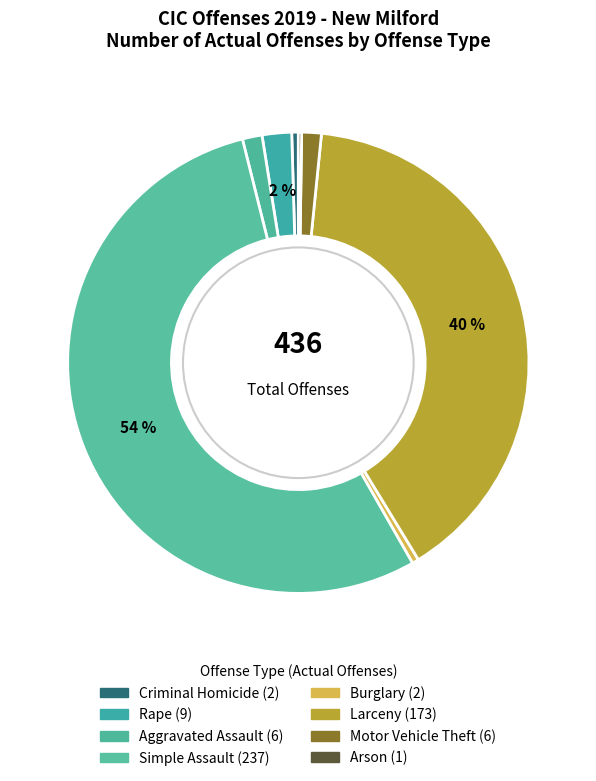

True or false: Arson accounts for 1% of the total.

False